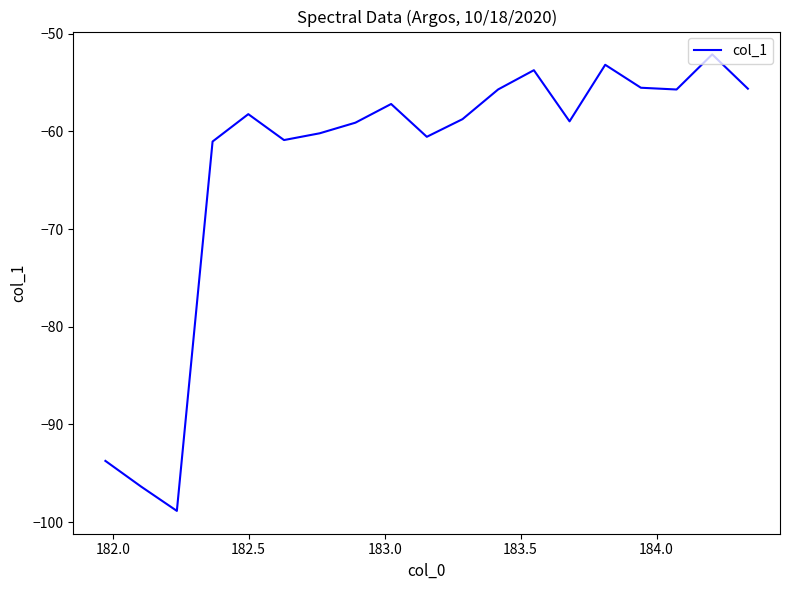

What is the minimum value shown in the chart?

-98.9